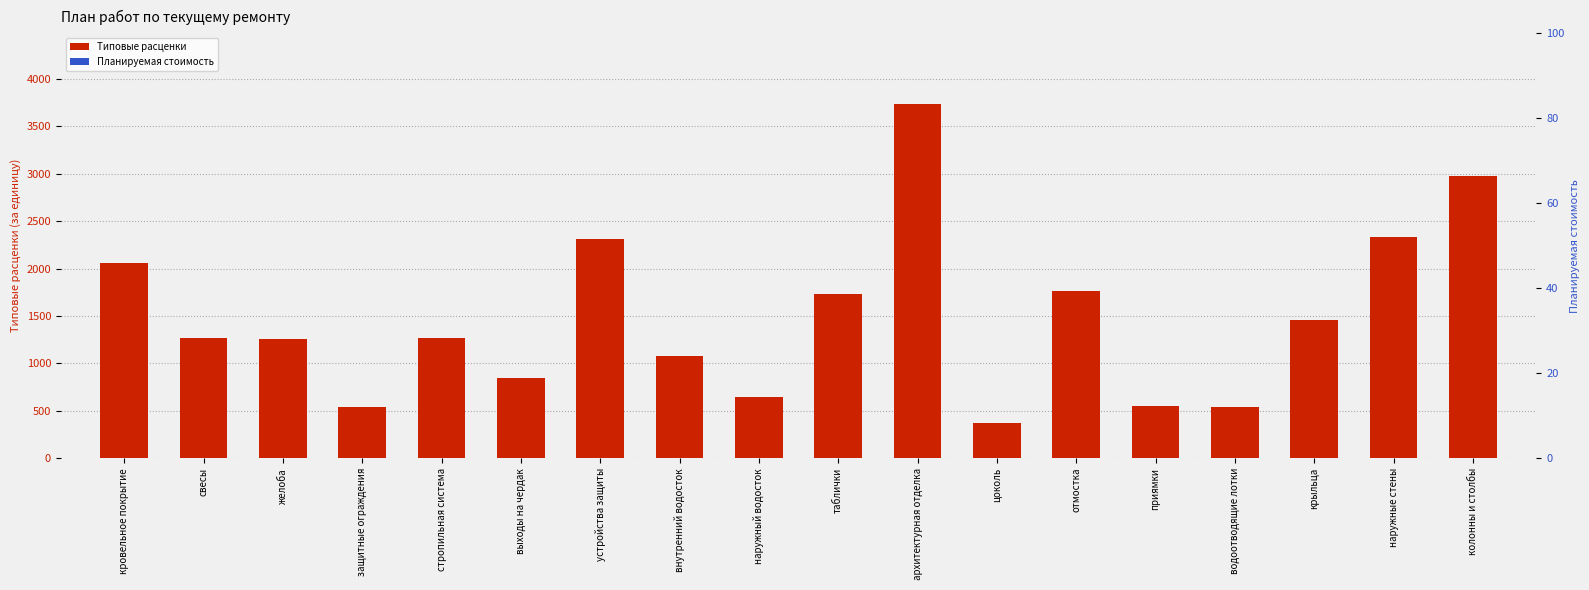

True or false: Планируемая стоимость has a value of 0.0 at водоотводящие лотки.

True